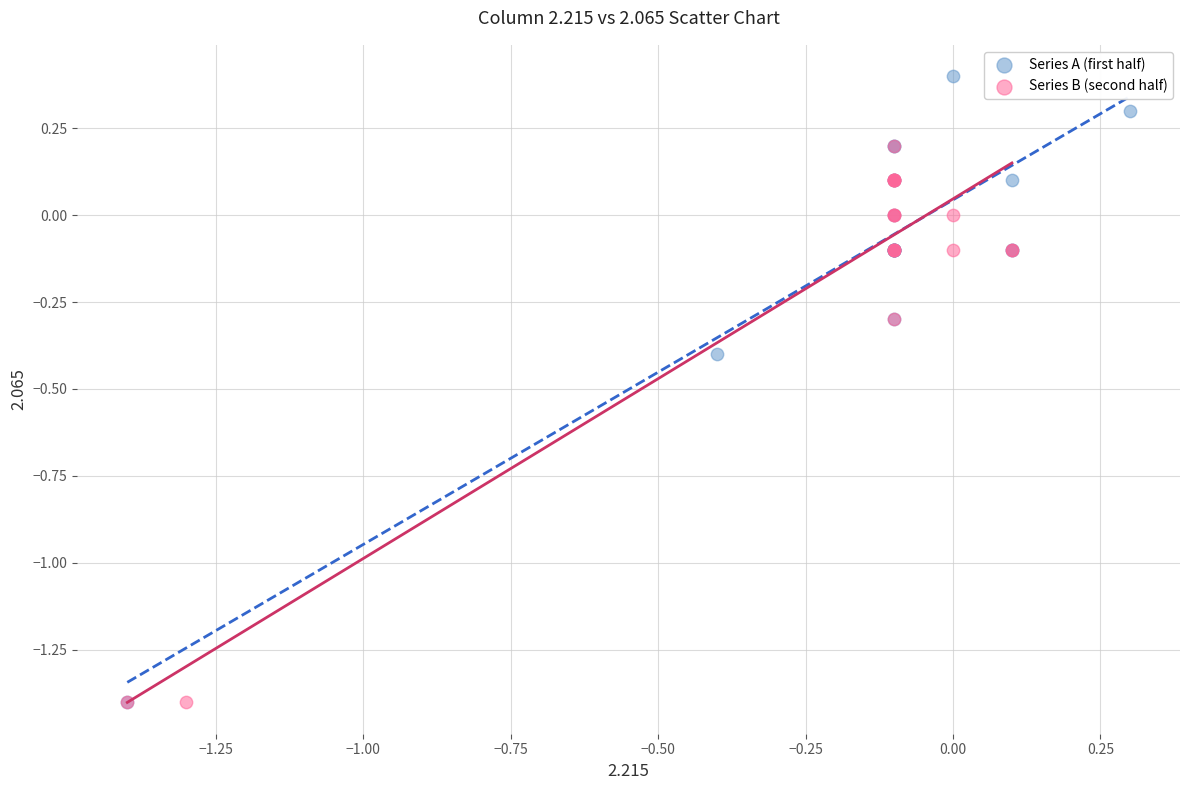

Which series has the largest Y range (max minus min)?

Series A (first half)